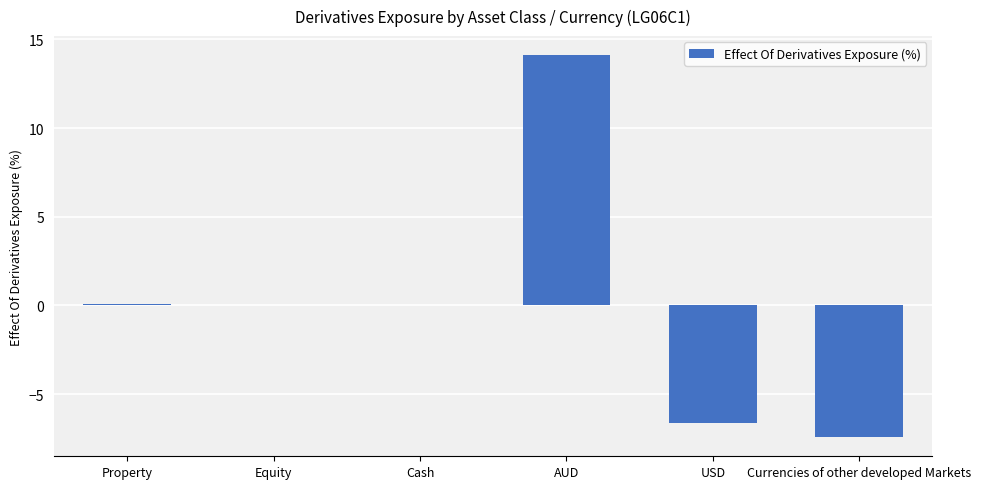

The chart shows a value of 14.1 at AUD. True or false?

True